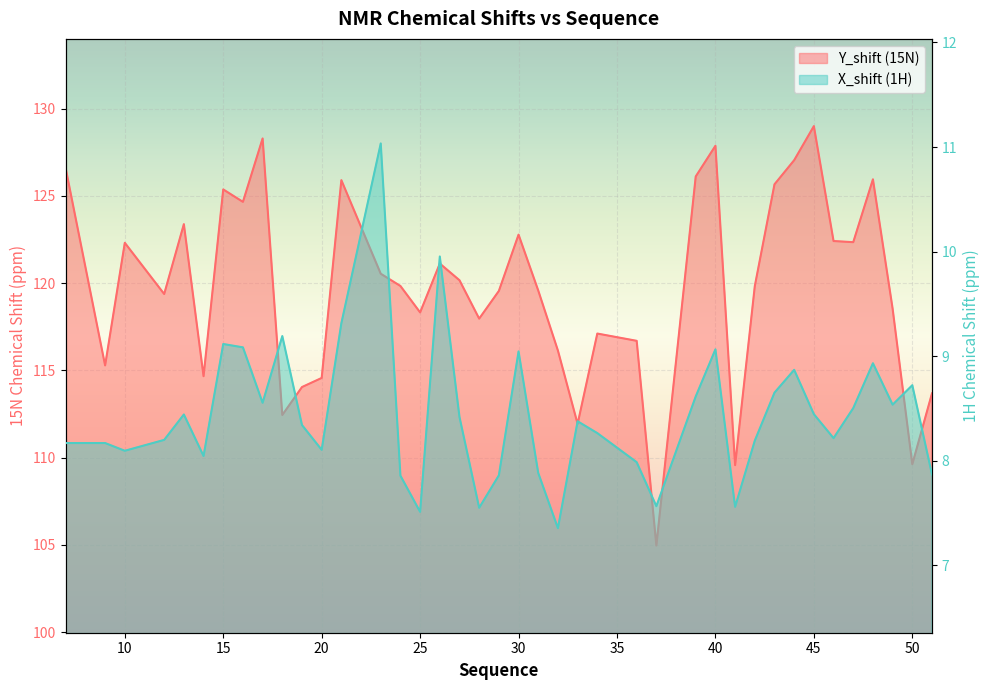

Which series has the largest total across all categories?

Y_shift